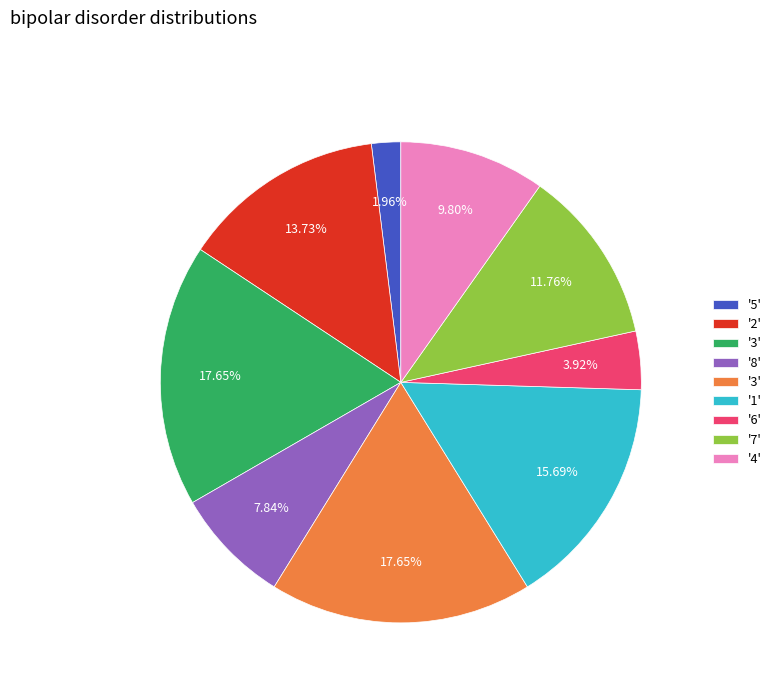

Is there any slice that represents more than half of the pie?

No